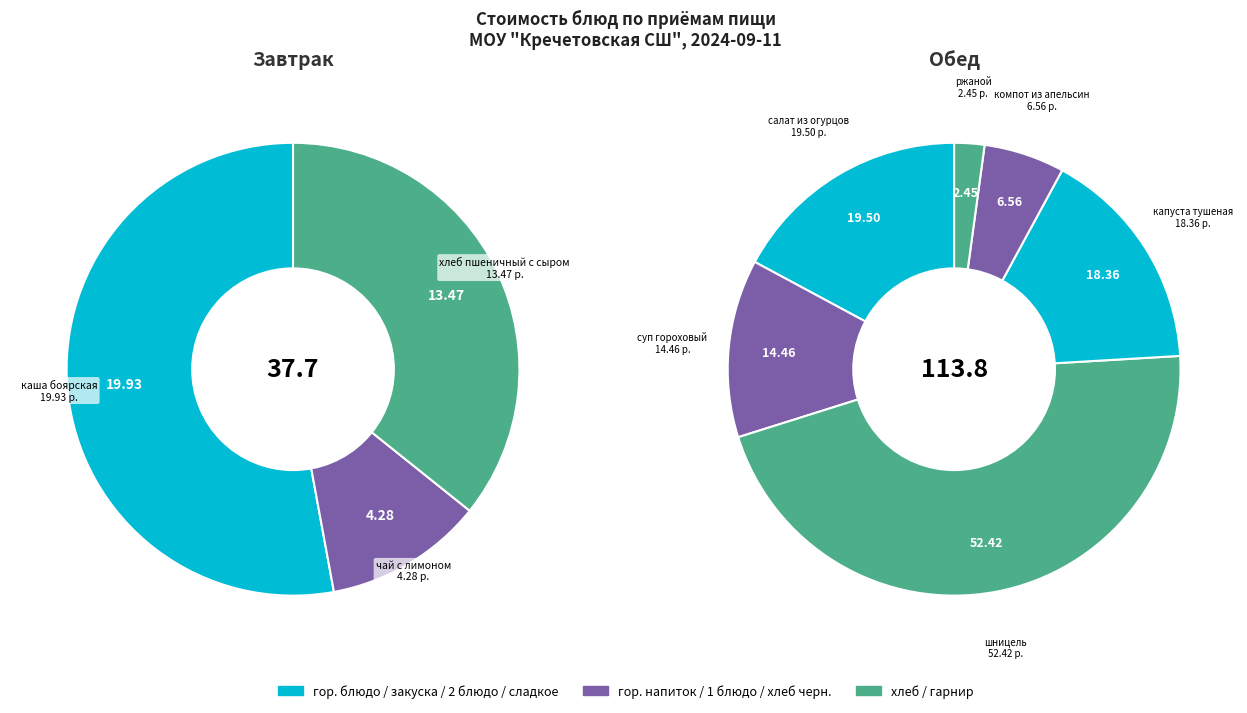

Combined, what portion of the pie is каша боярская and ржаной?

14.8%